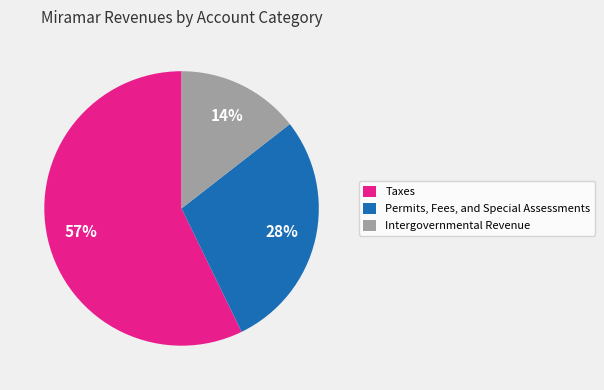

To the nearest percent, what is the combined percentage of Intergovernmental Revenue and Taxes?

72%